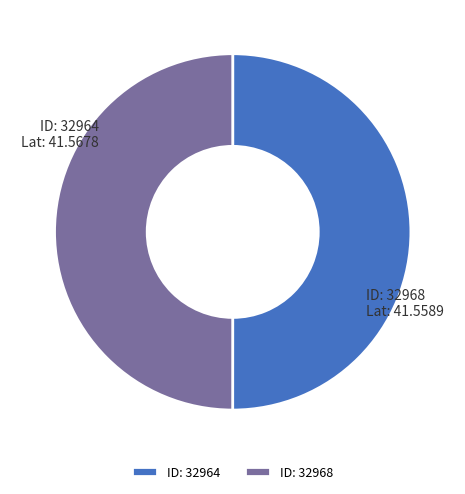

Is the sum of ID: 32968 and ID: 32964 greater than half?

Yes